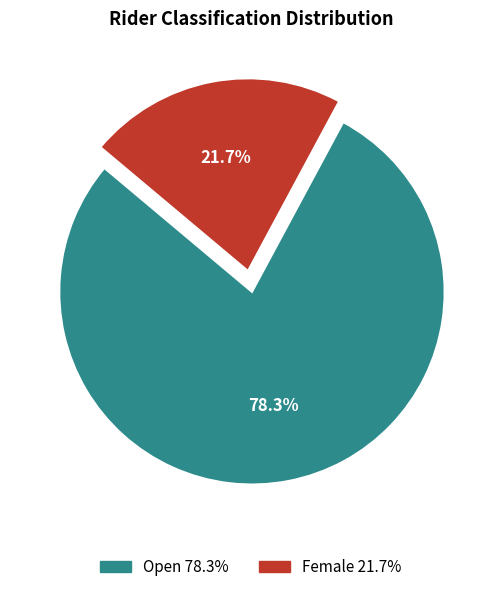

Is there any slice that represents more than half of the pie?

Yes